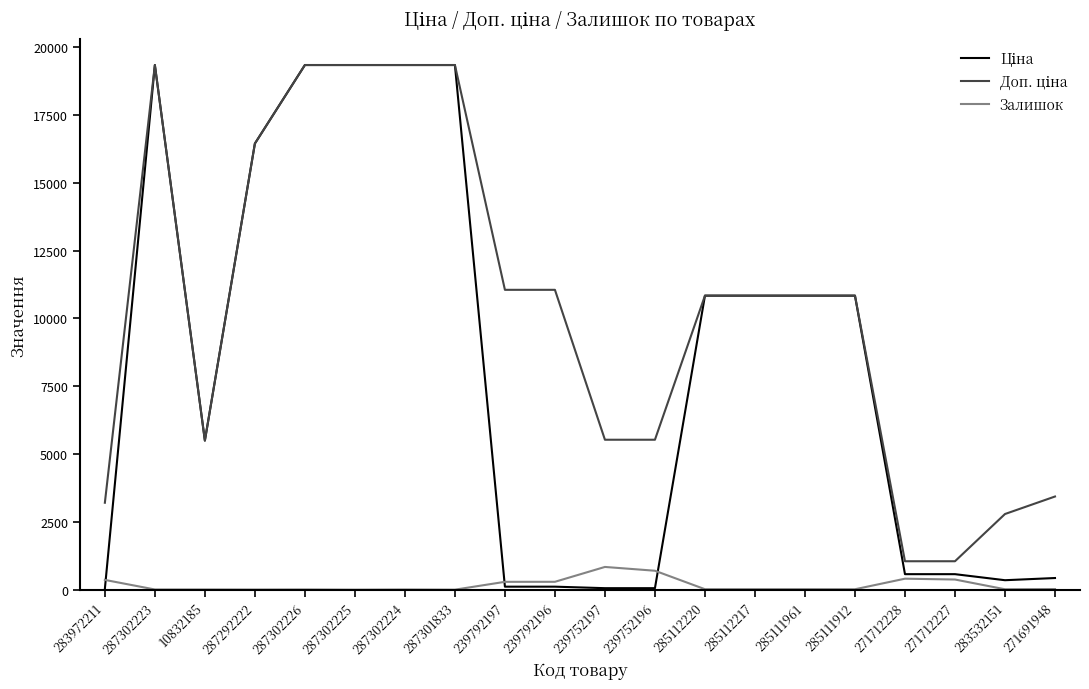

What is the greatest value displayed?

19343.1